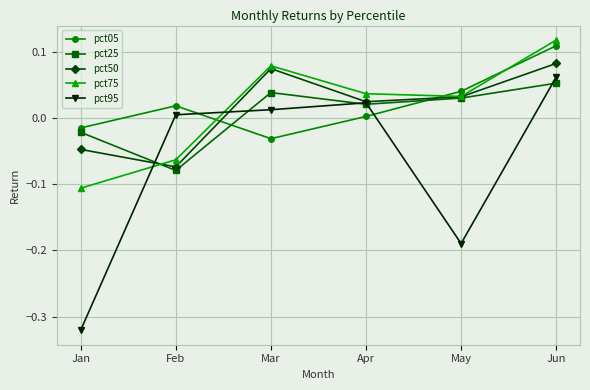

At which category does the chart reach its minimum across all series?

Jan